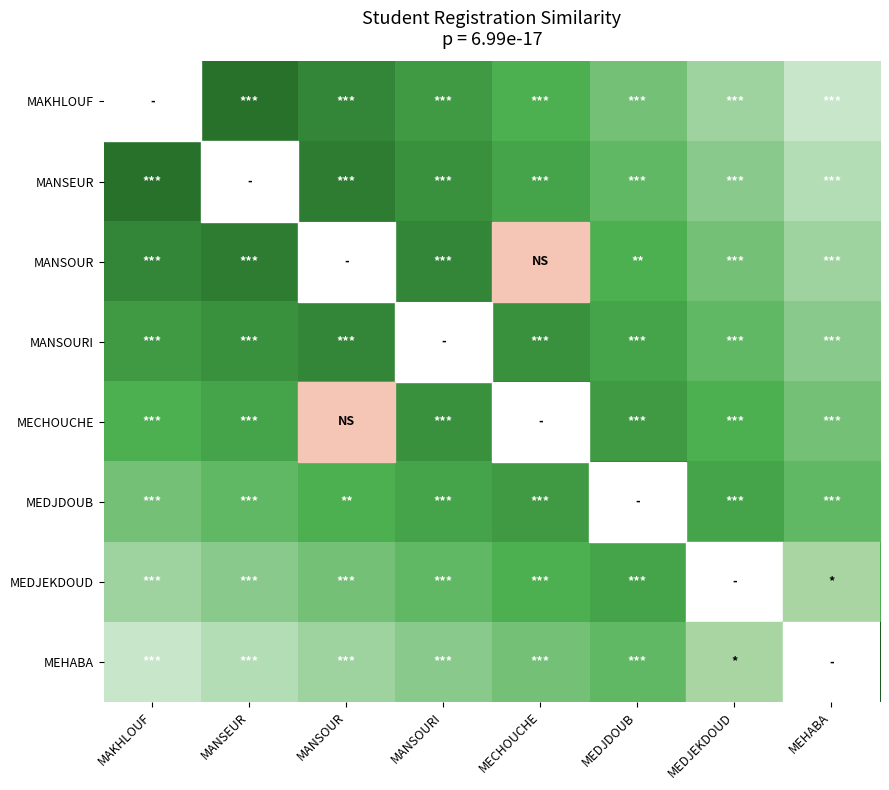

At how many categories does at least one series exceed 0?

8